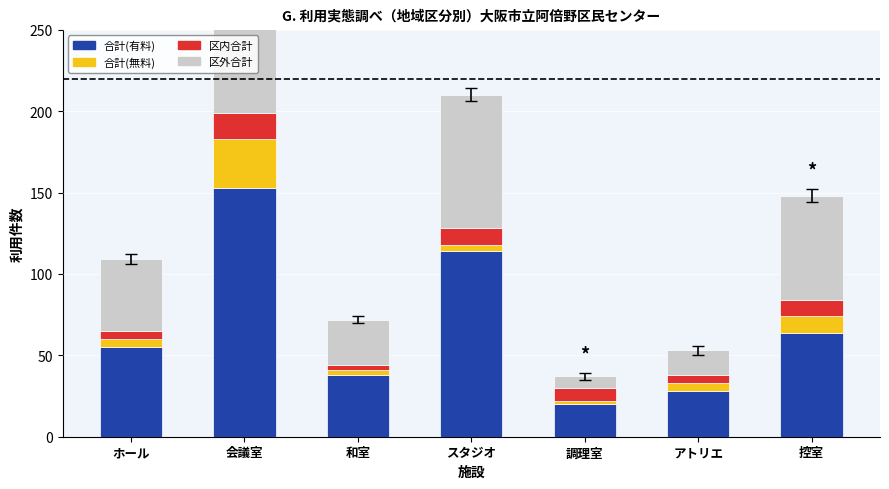

At which label is 区内合計 closest to 9?

スタジオ